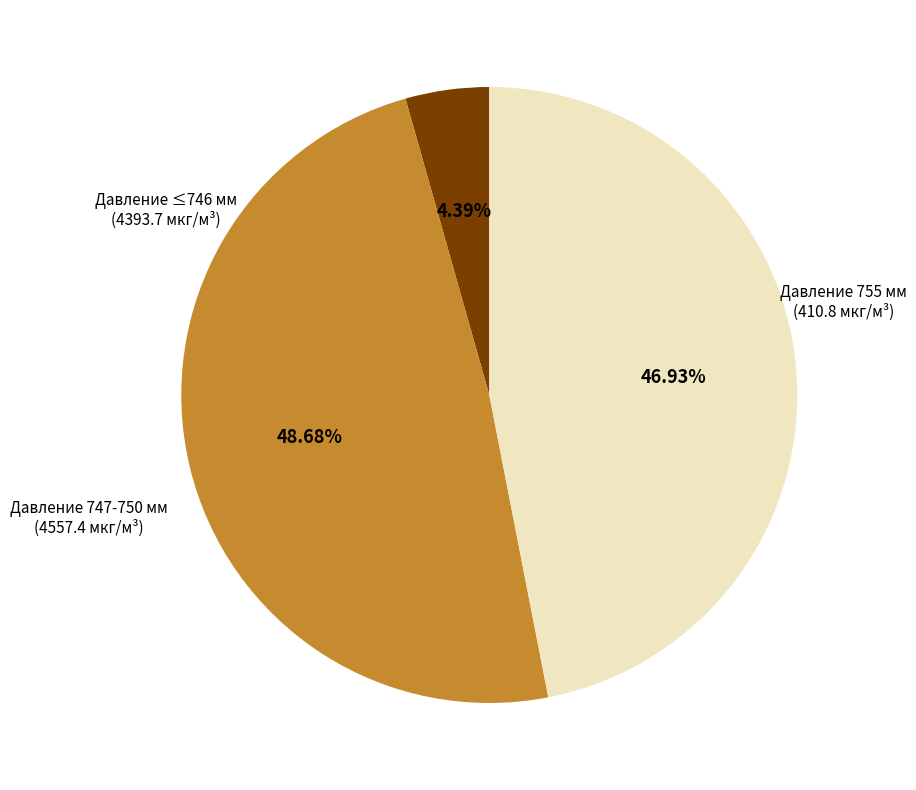

Is there any slice that represents more than half of the pie?

No